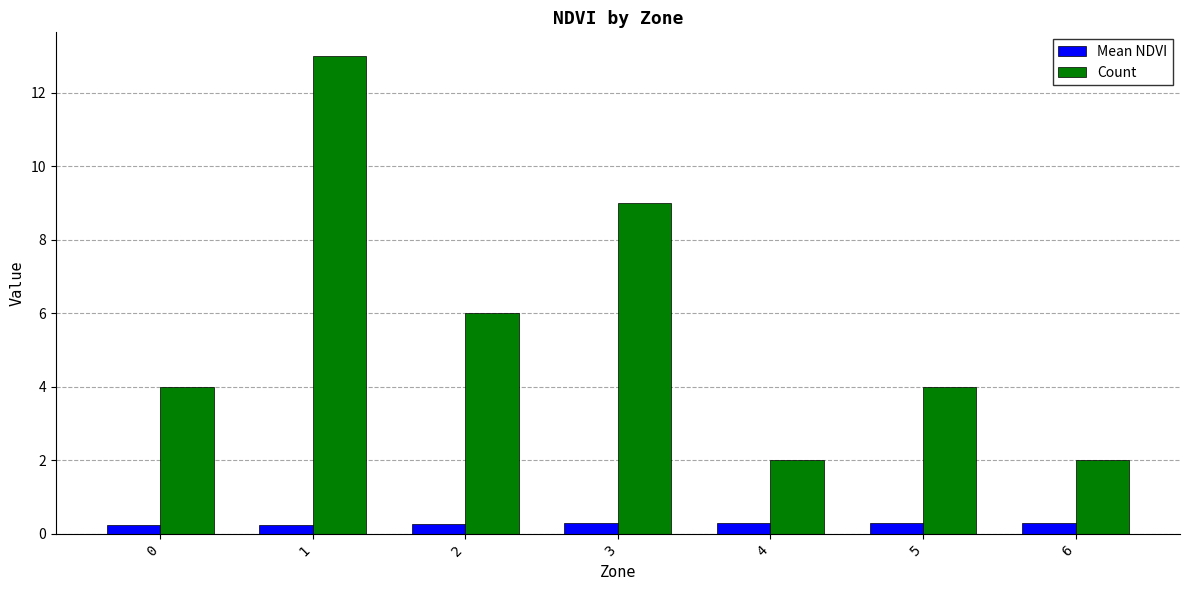

What is the average value of the Mean NDVI series?

0.3